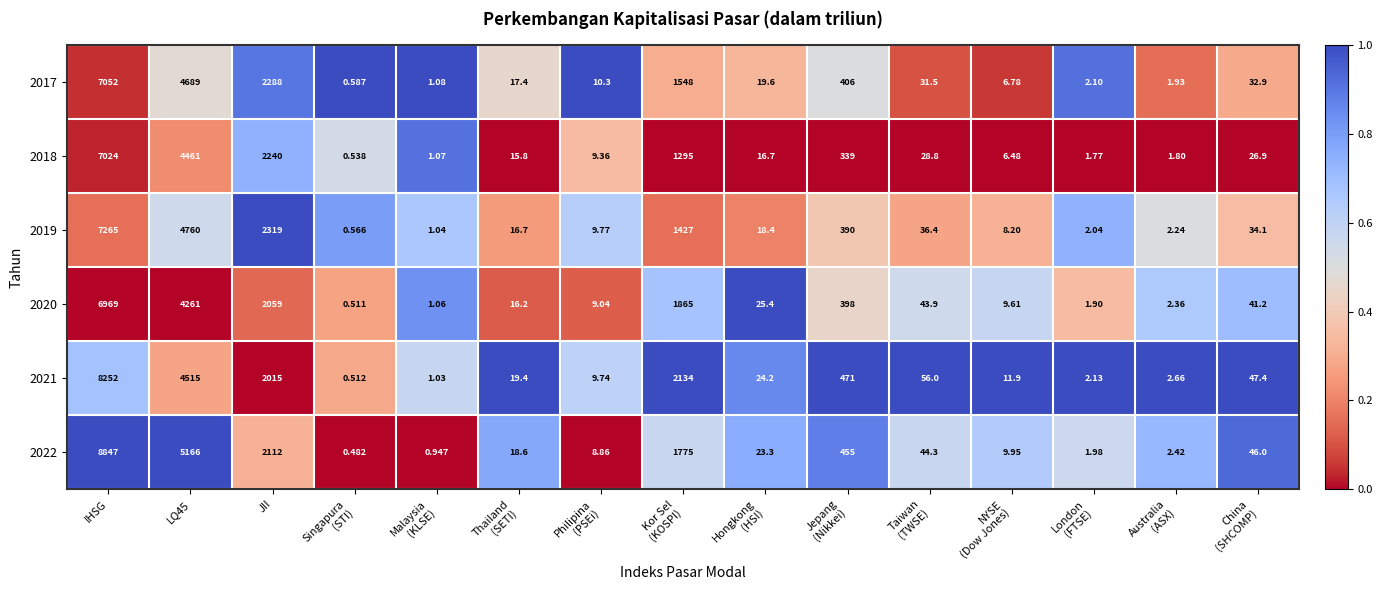

What is the total value across all series at Hongkong
(HSI)?

127.6